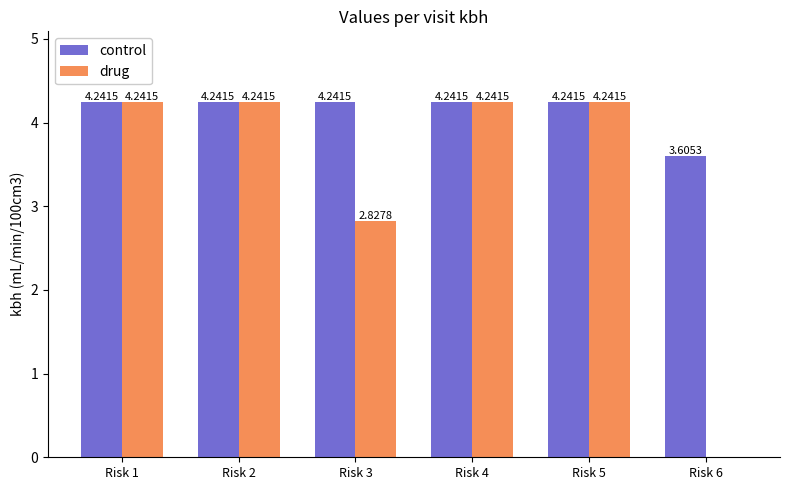

Between Risk 4 and Risk 6, which series saw the biggest shift?

drug